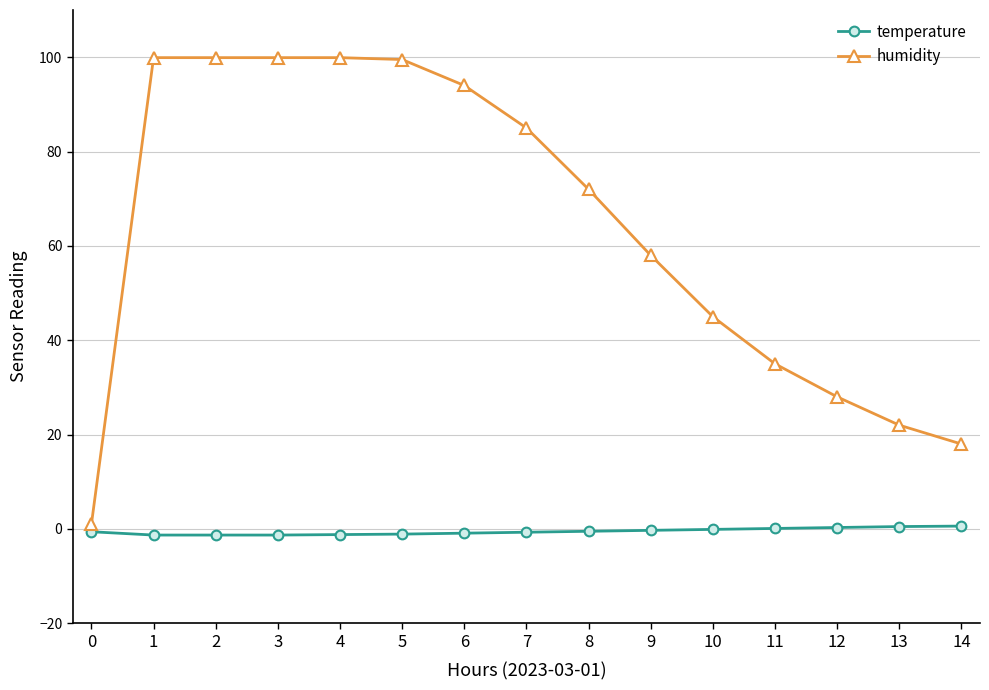

Which series has the largest total across all categories?

humidity